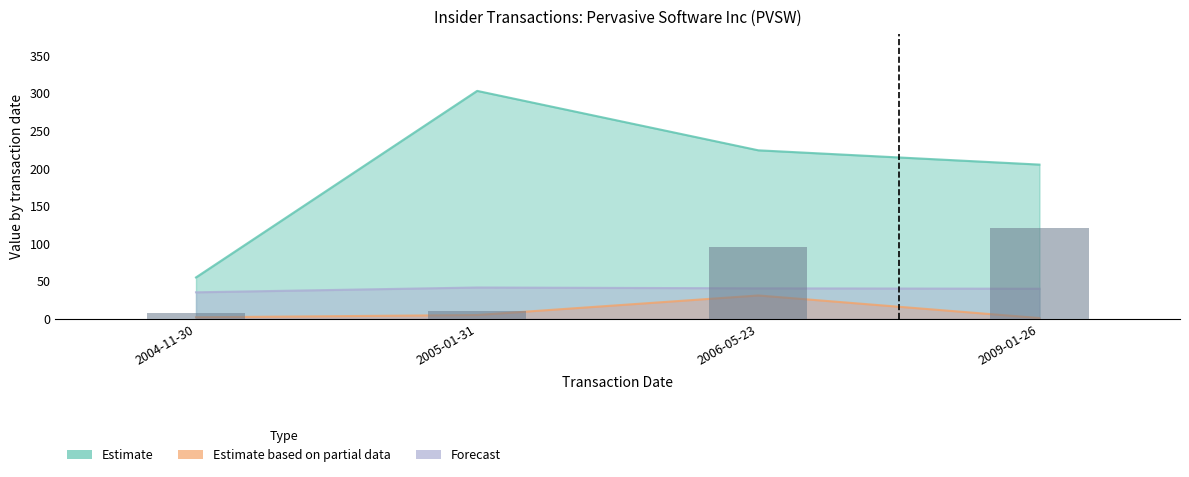

What is the value of the 4th bar from the left?

121.2